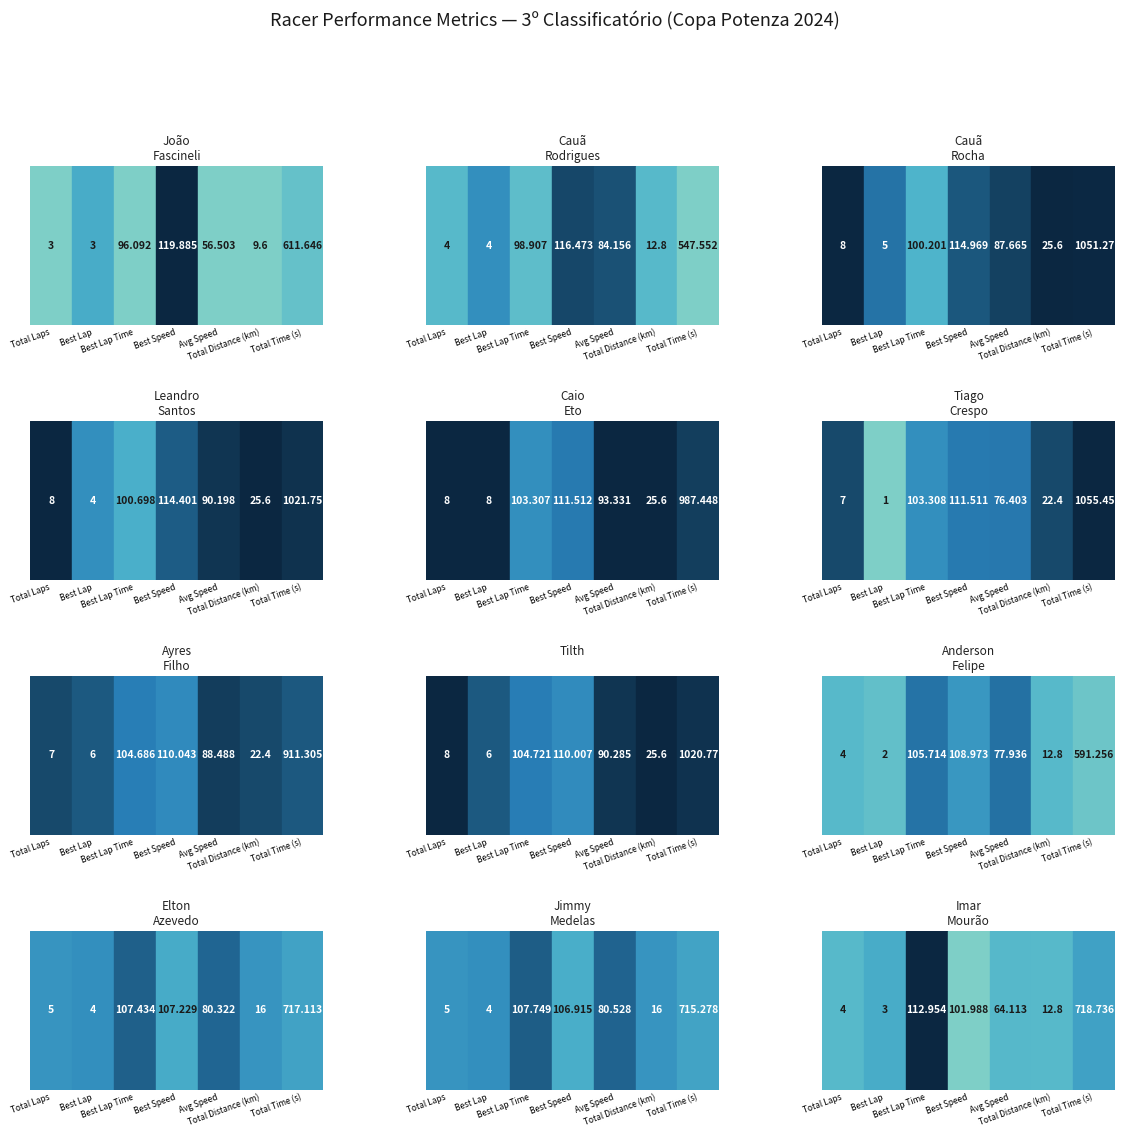

Reading left to right, what are all the values shown in this chart?

João Fascineli: 3.0	3.0	96.1	119.9	56.5	9.6	611.6
Cauã Rodrigues: 4.0	4.0	98.9	116.5	84.2	12.8	547.6
Cauã Rocha: 8.0	5.0	100.2	115.0	87.7	25.6	1051.3
Leandro Santos: 8.0	4.0	100.7	114.4	90.2	25.6	1021.8
Caio Eto: 8.0	8.0	103.3	111.5	93.3	25.6	987.4
Tiago Crespo: 7.0	1.0	103.3	111.5	76.4	22.4	1055.5
Ayres Filho: 7.0	6.0	104.7	110.0	88.5	22.4	911.3
Tilth: 8.0	6.0	104.7	110.0	90.3	25.6	1020.8
Anderson Felipe: 4.0	2.0	105.7	109.0	77.9	12.8	591.3
Elton Azevedo: 5.0	4.0	107.4	107.2	80.3	16.0	717.1
Jimmy Medelas: 5.0	4.0	107.7	106.9	80.5	16.0	715.3
Imar Mourão: 4.0	3.0	113.0	102.0	64.1	12.8	718.7